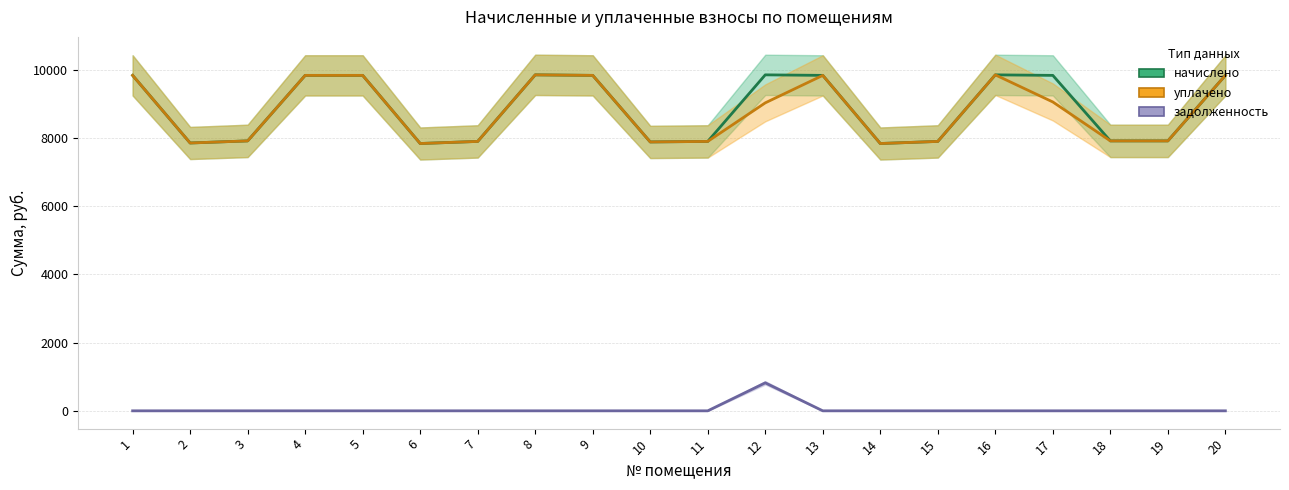

Which series has the largest total across all categories?

начислено